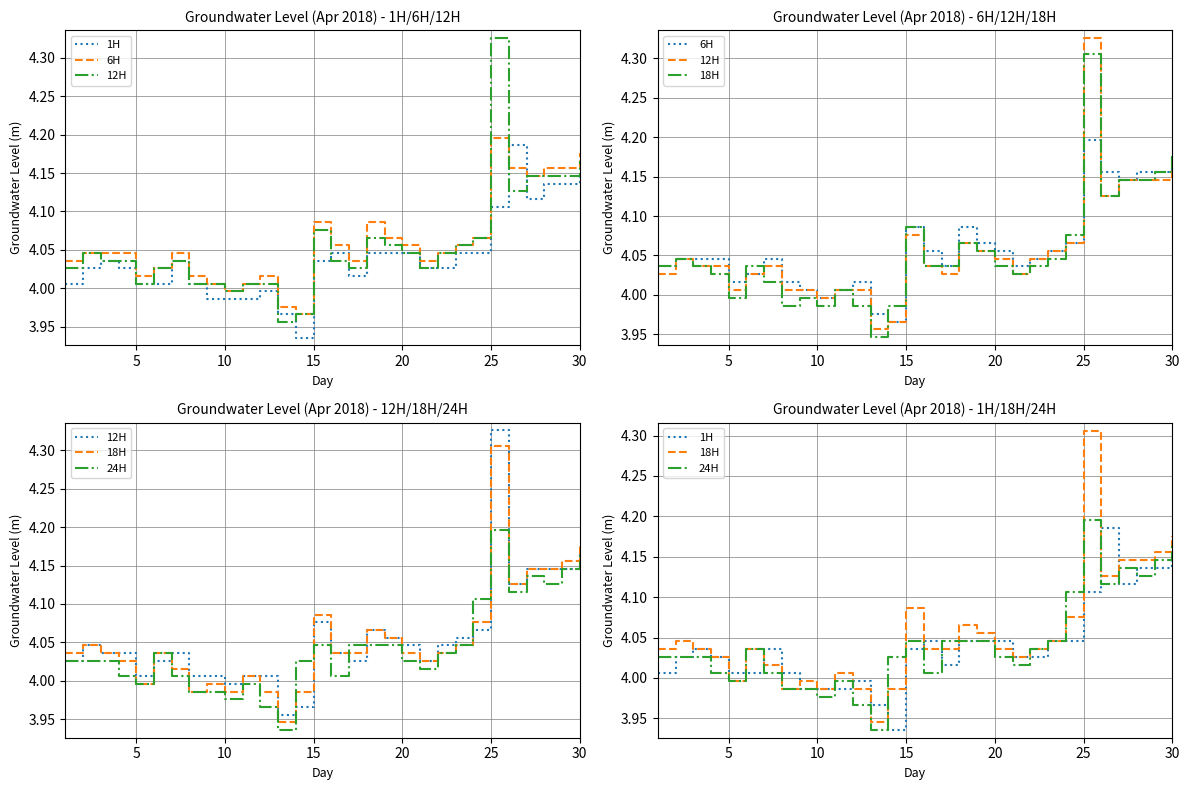

How many distinct data groups are displayed?

5